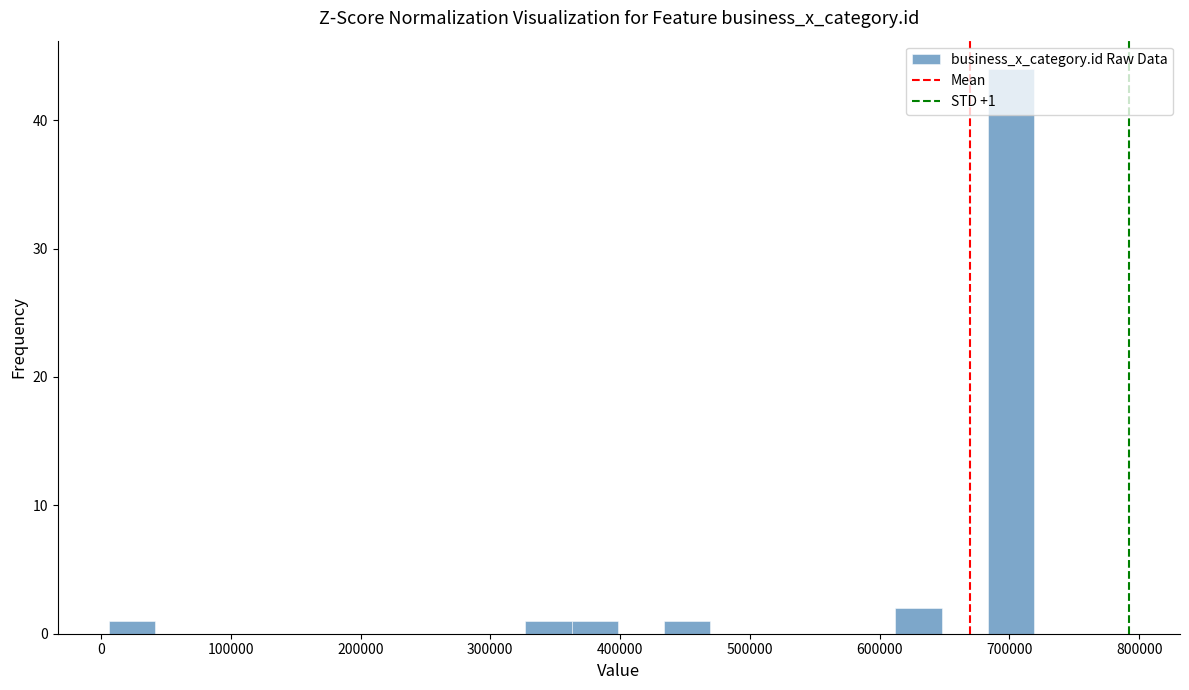

Read against the x-axis, roughly where is the centre of the tallest bar?

700000